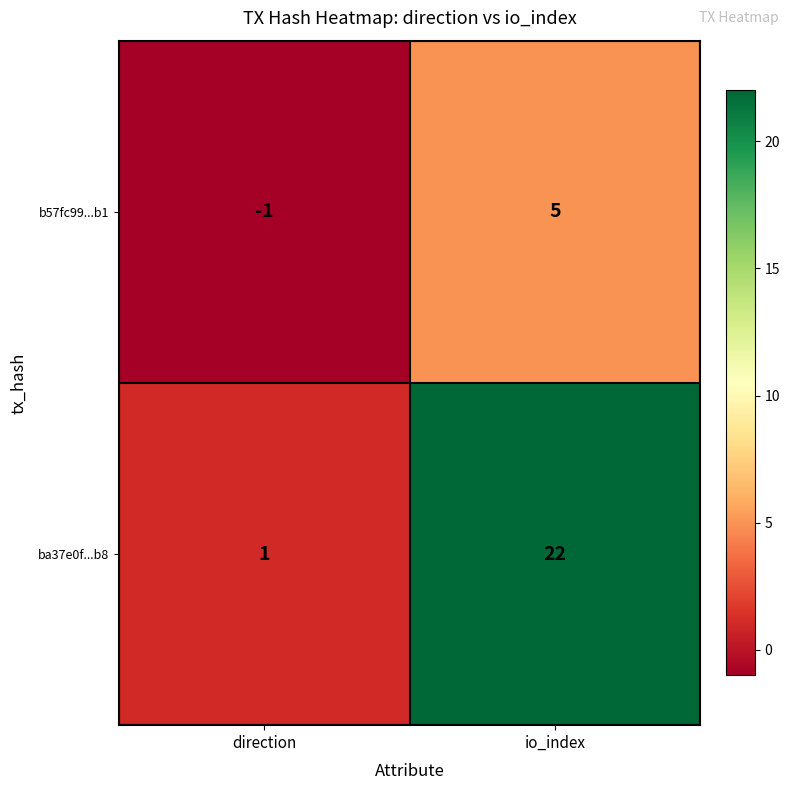

Reading right to left, list all the values displayed in this chart.

b57fc99...b1: 5	-1
ba37e0f...b8: 22	1